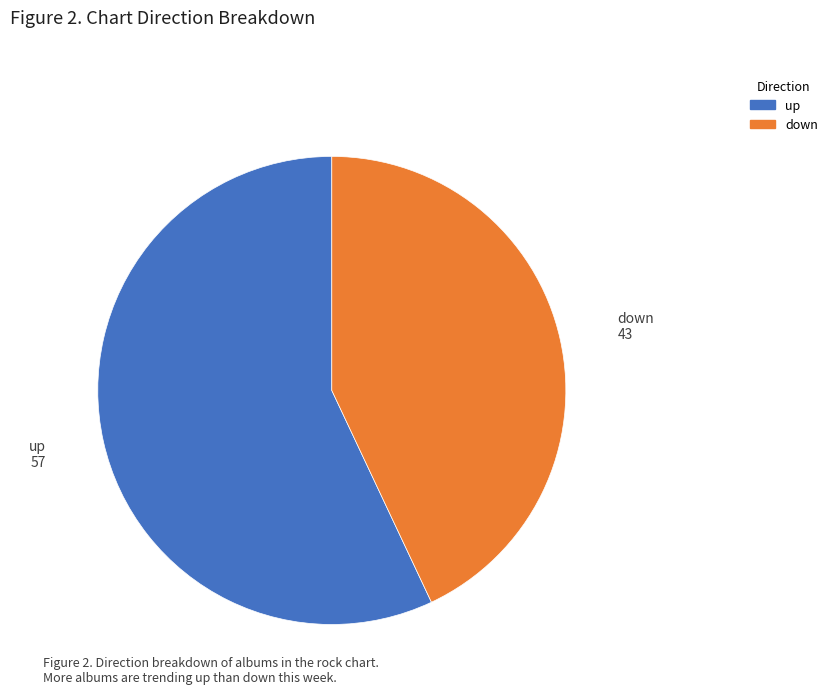

What is the majority slice?

up